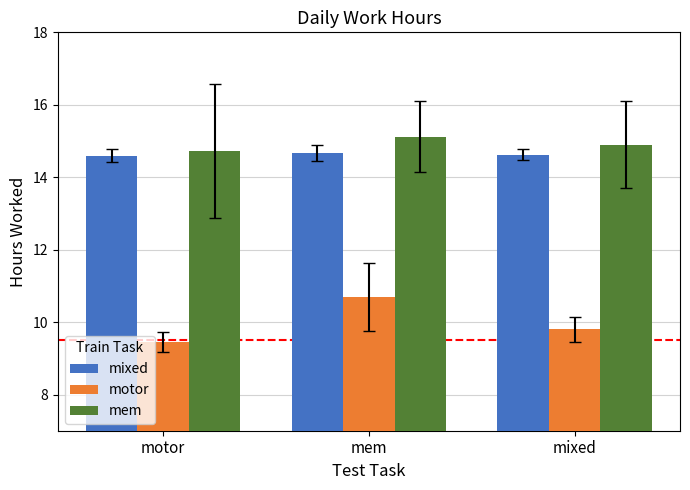

What is the maximum value for mixed?

14.7